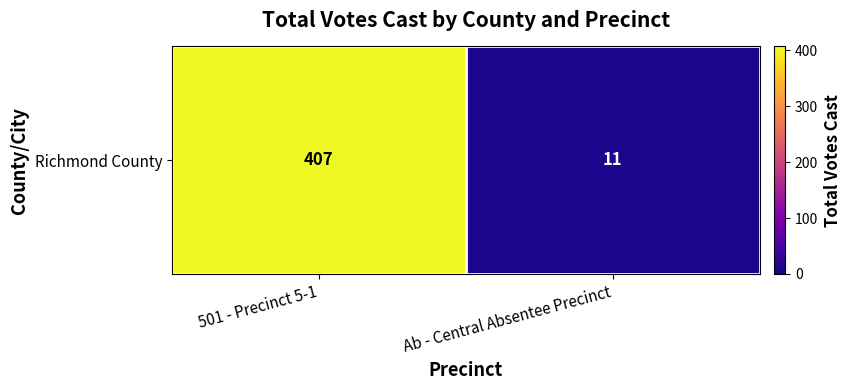

What is the maximum value shown in the chart?

407